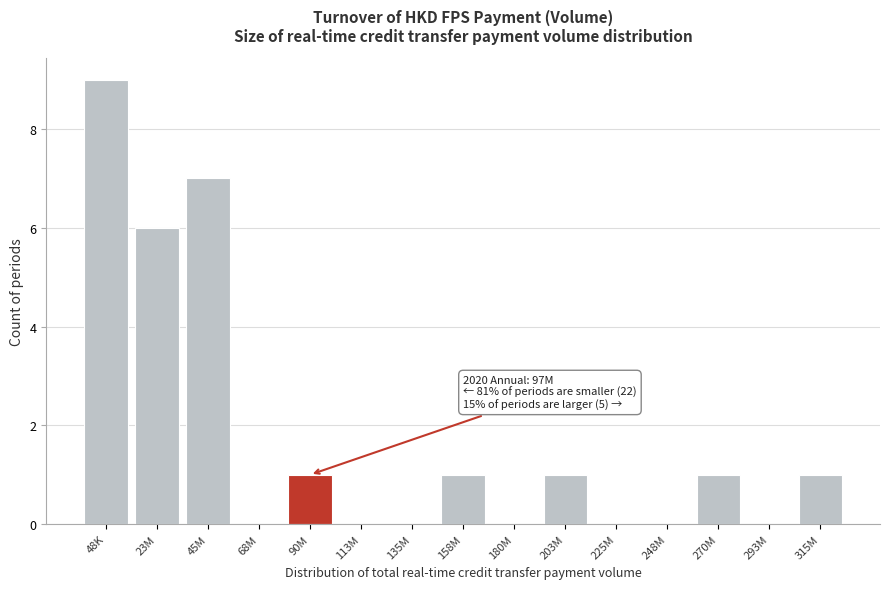

Reading left to right, transcribe all the data shown in this chart.

48K=9	23M=6	45M=7	68M=0	90M=1	113M=0	135M=0	158M=1	180M=0	203M=1	225M=0	248M=0	270M=1	293M=0	315M=1